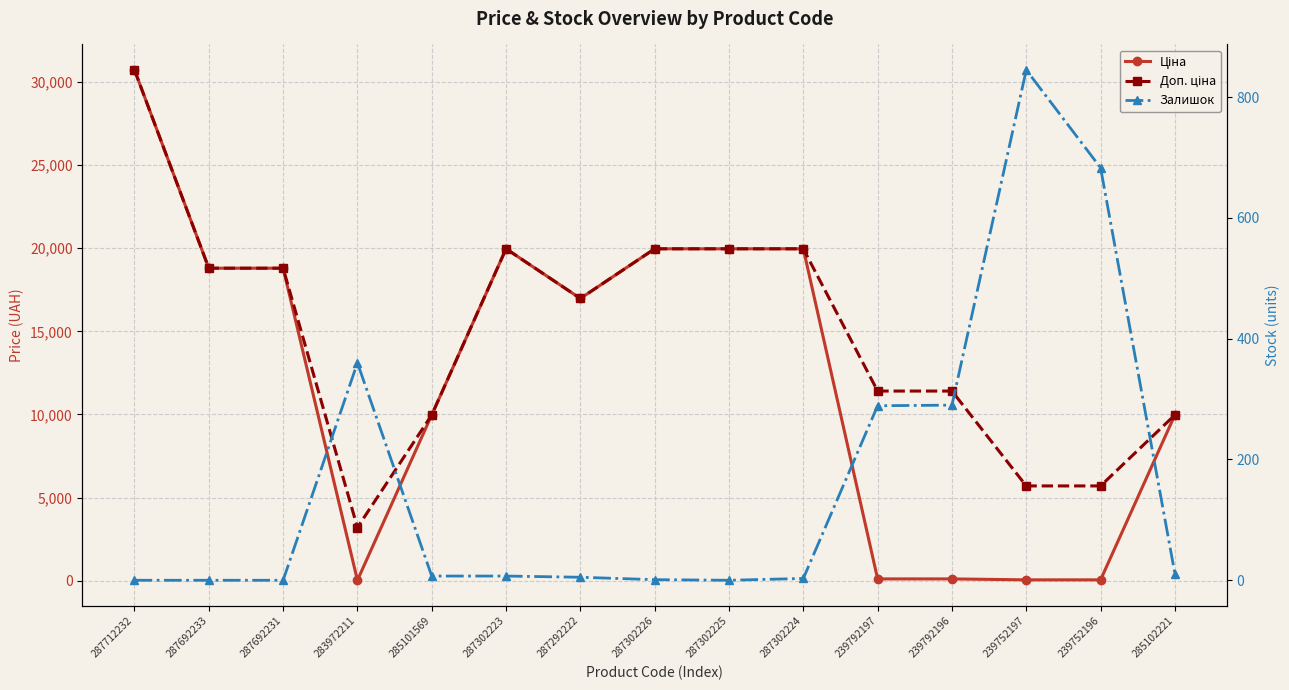

List the series in order of their peak value, highest first.

Ціна, Доп. ціна, Залишок